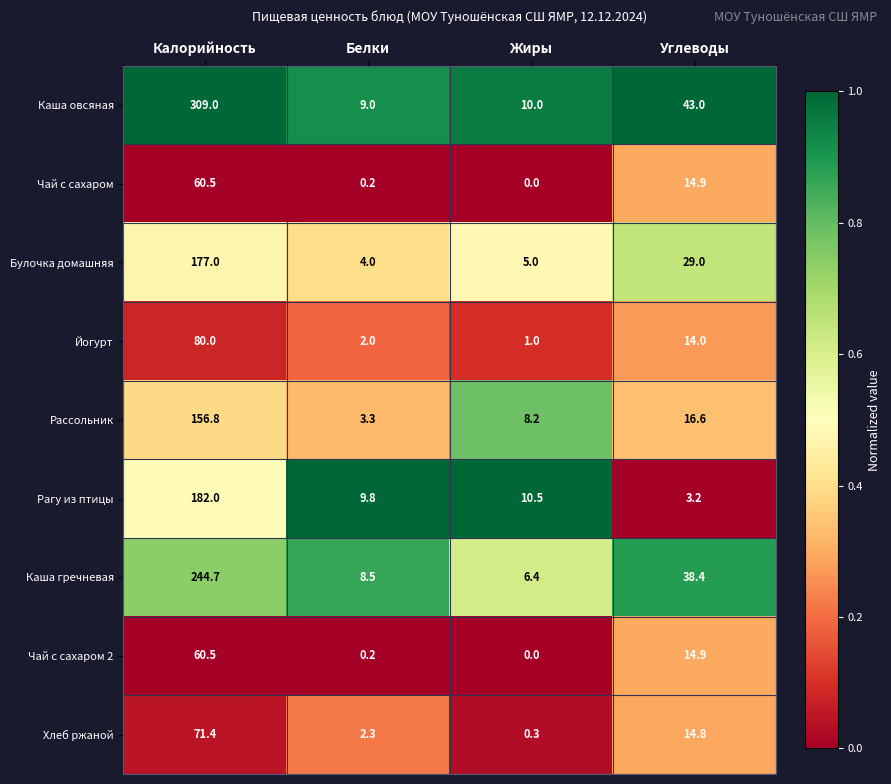

How many distinct data groups are displayed?

9